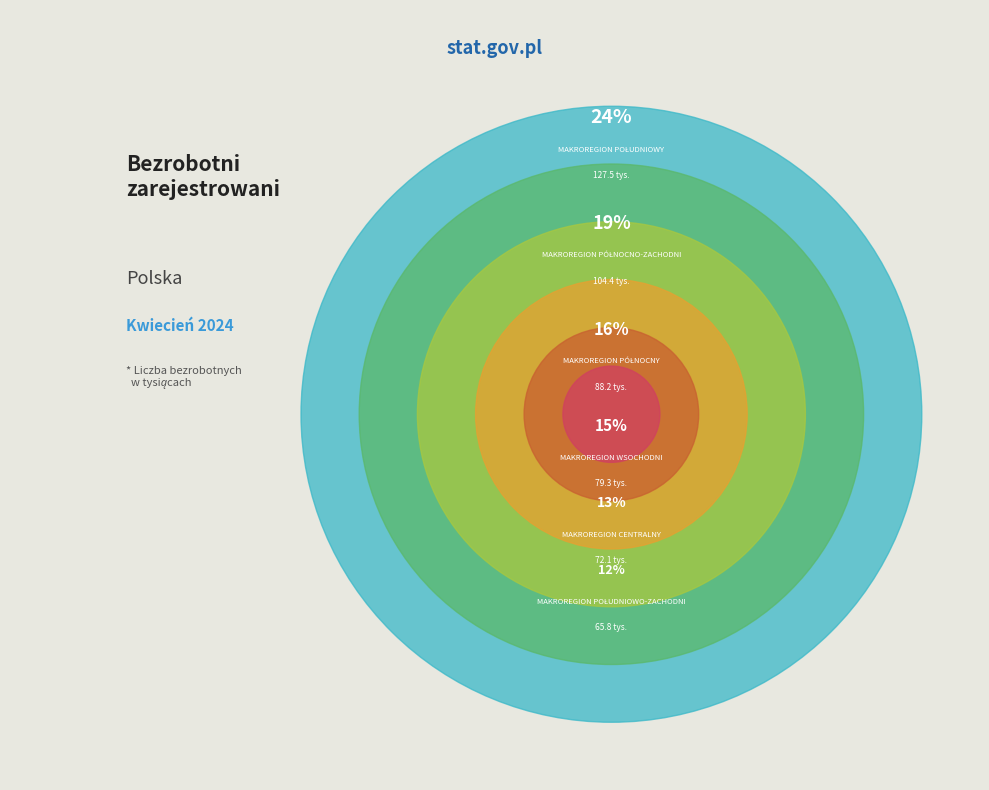

Does any single category account for the majority?

No